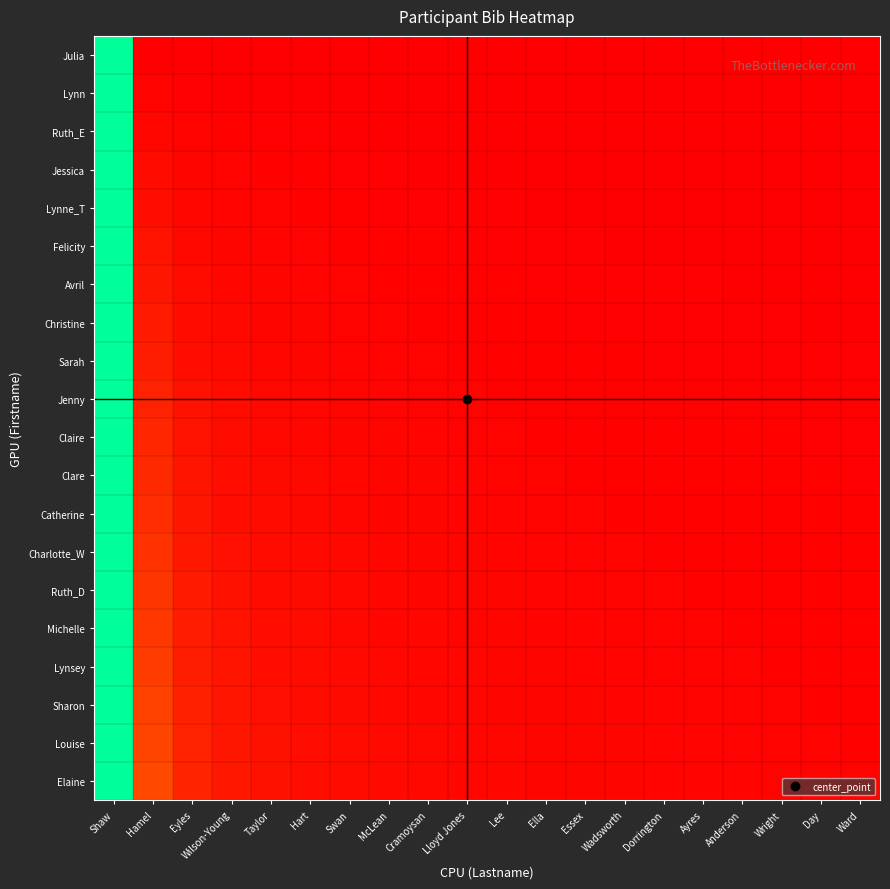

How many categories are shown in the chart?

20